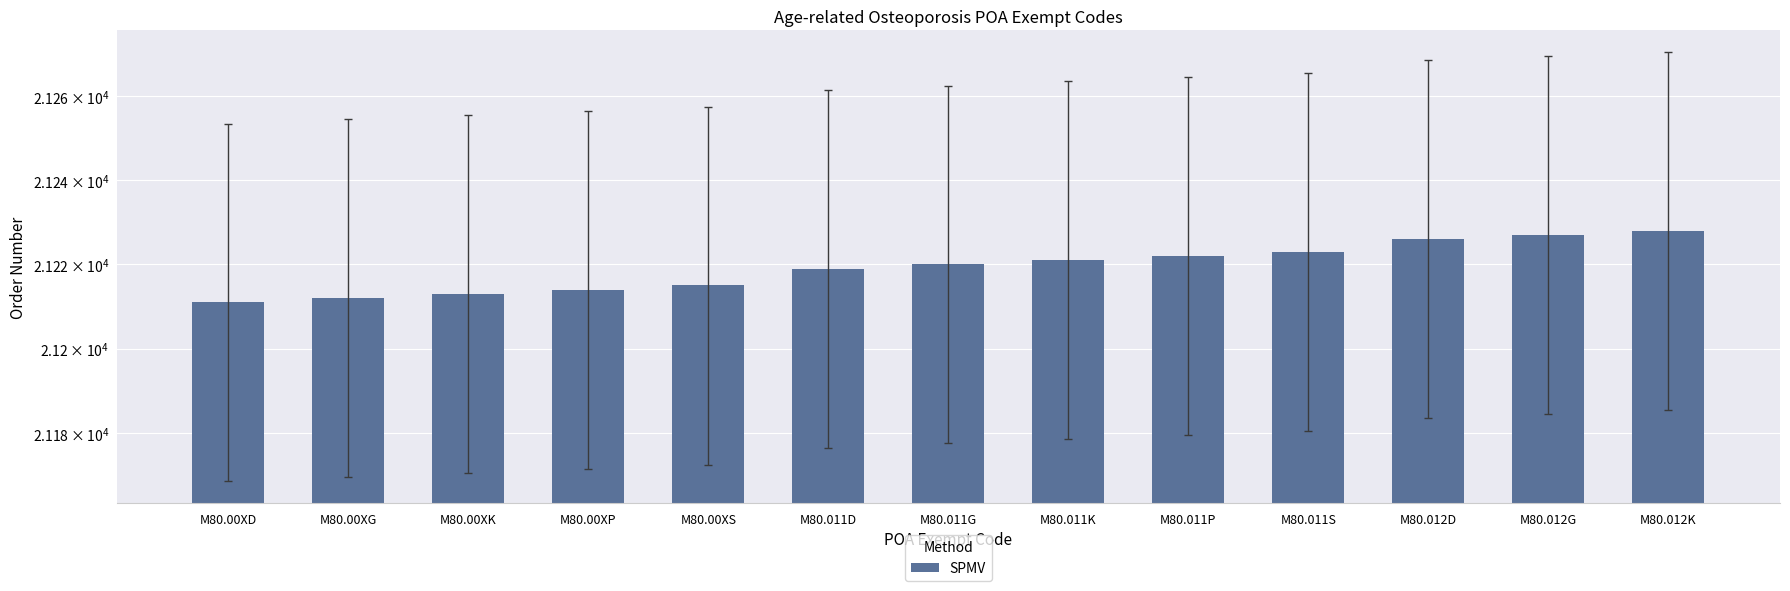

At which category does the chart reach its minimum across all series?

M80.00XD